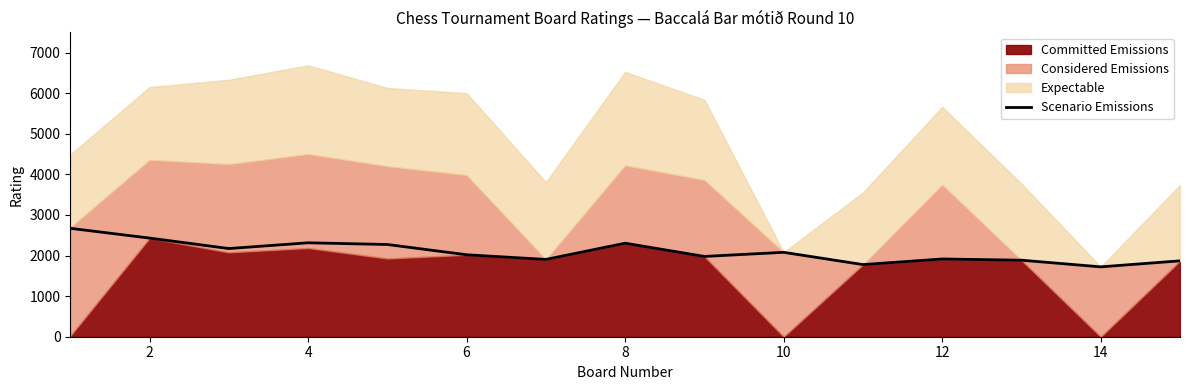

True or false: the data shows 2758 at 12.

False